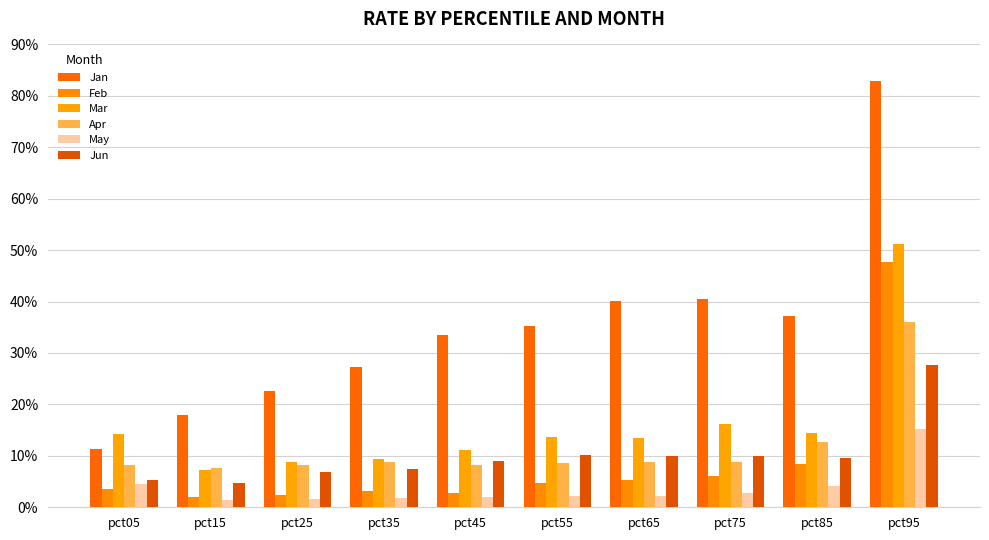

What is the greatest value displayed?

0.8